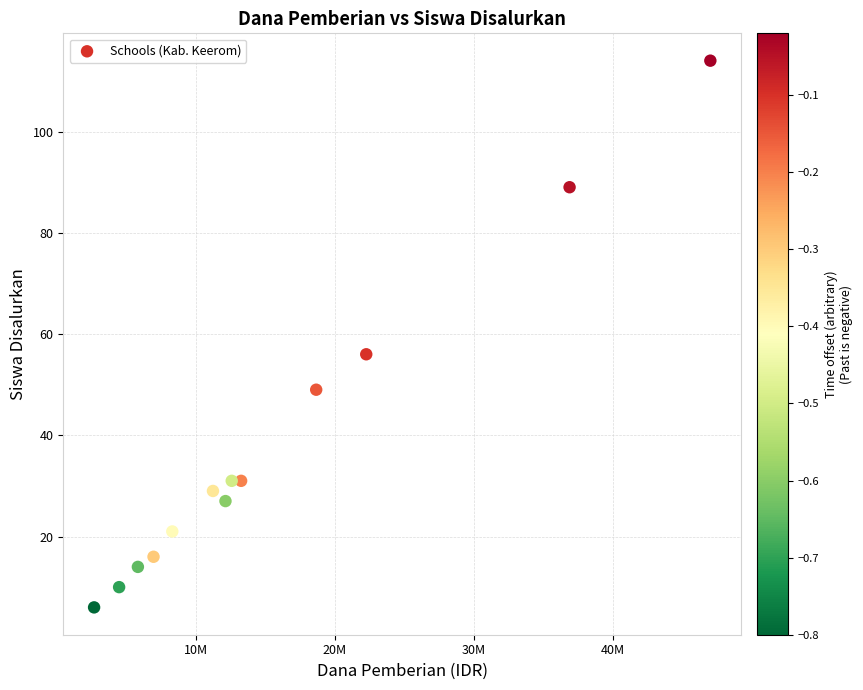

What Y value in the scatter plot is closest to 60?

56